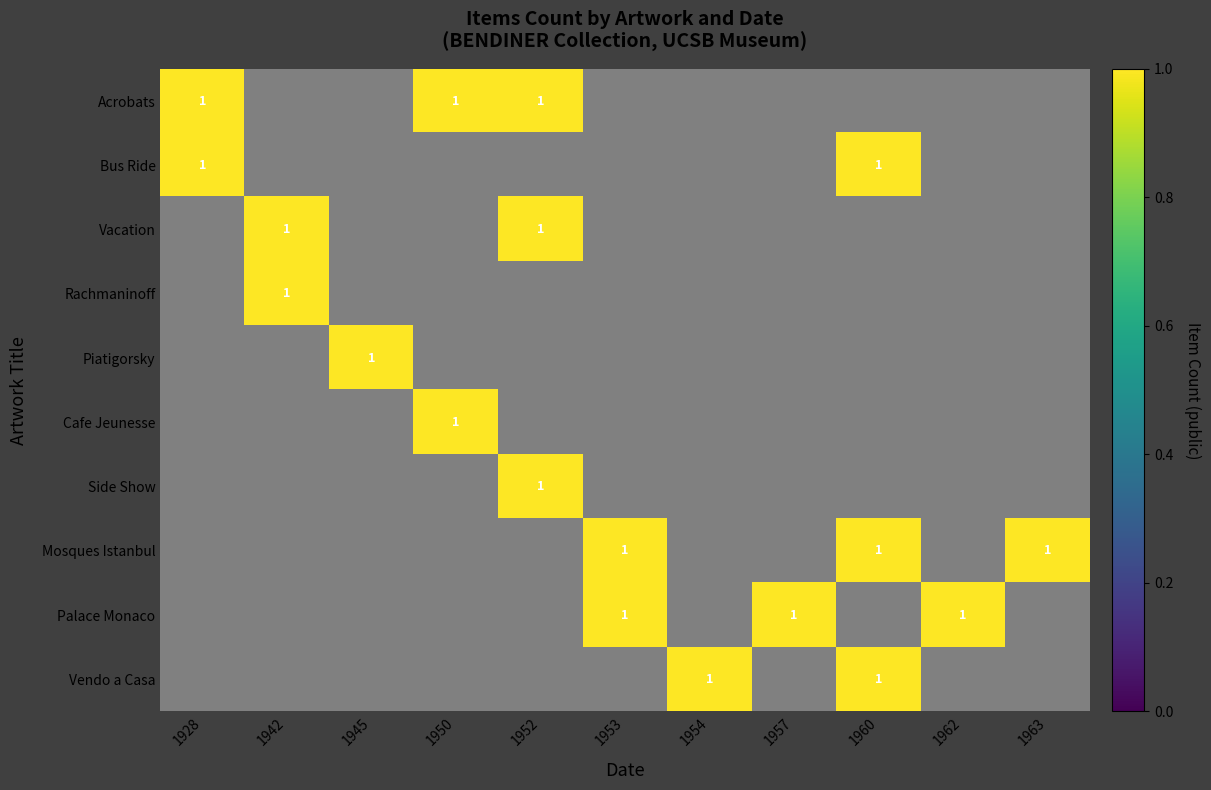

What is the difference between the 1928 values at Vendo a Casa and Acrobats?

1